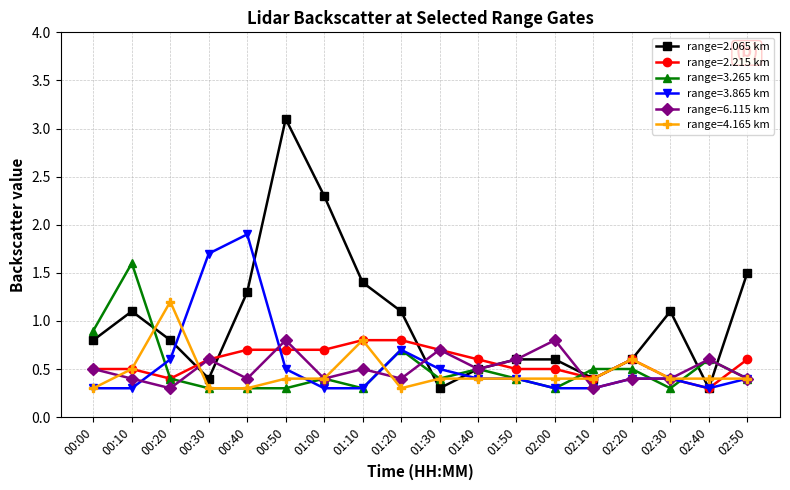

Read the range=2.215 km value at 02:40.

0.3